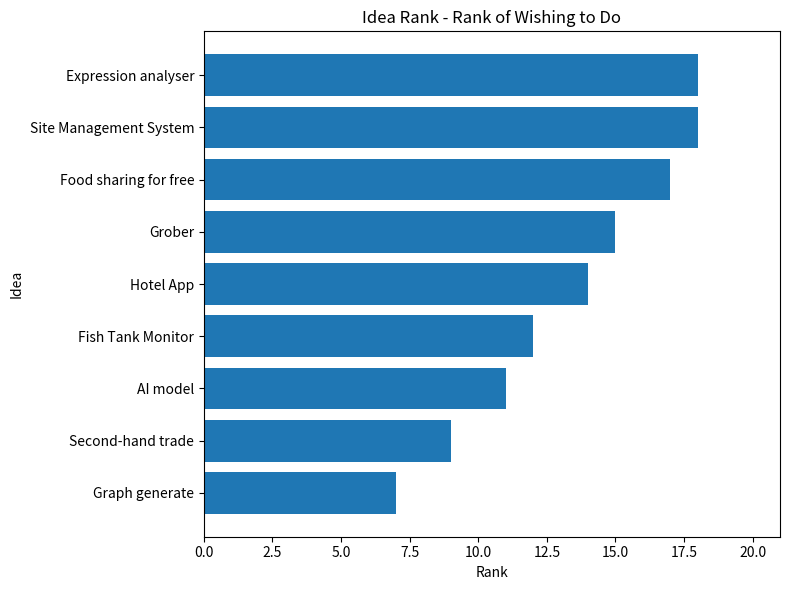

Is it true that the value at AI model is 11?

True